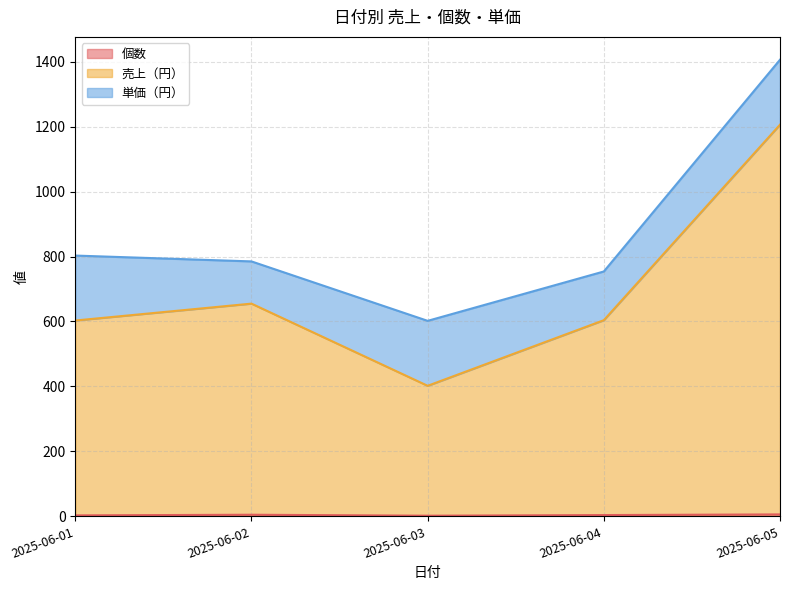

True or false: 個数 and 売上（円） cross at least once.

False